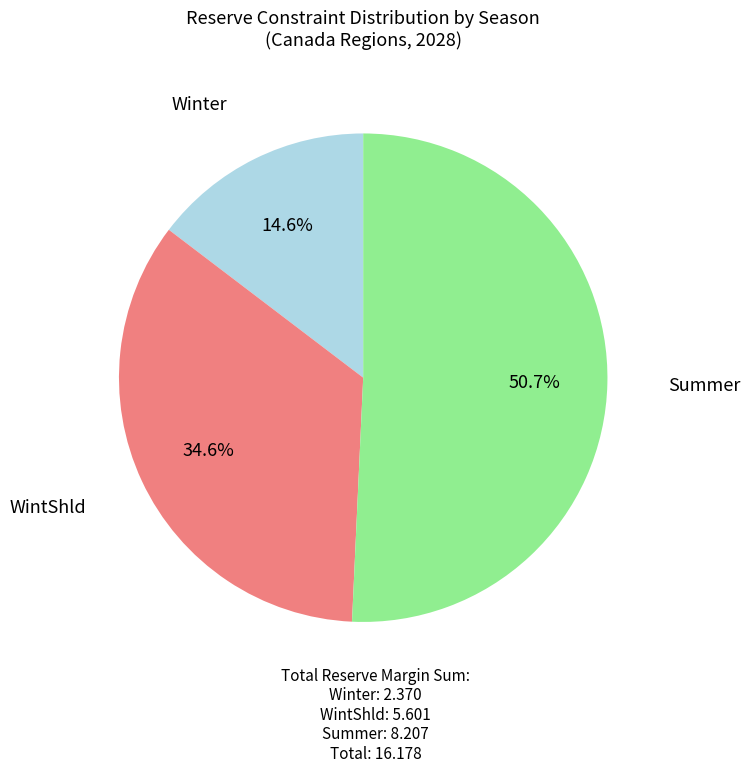

Is there any slice that represents more than half of the pie?

Yes